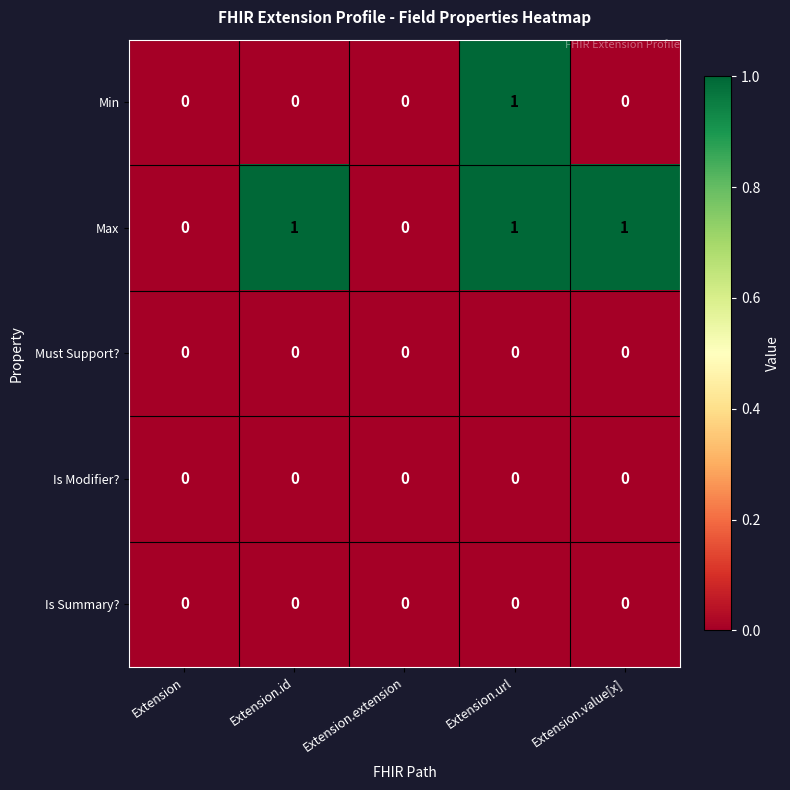

True or false: Min has a value of 1 at Extension.url.

True